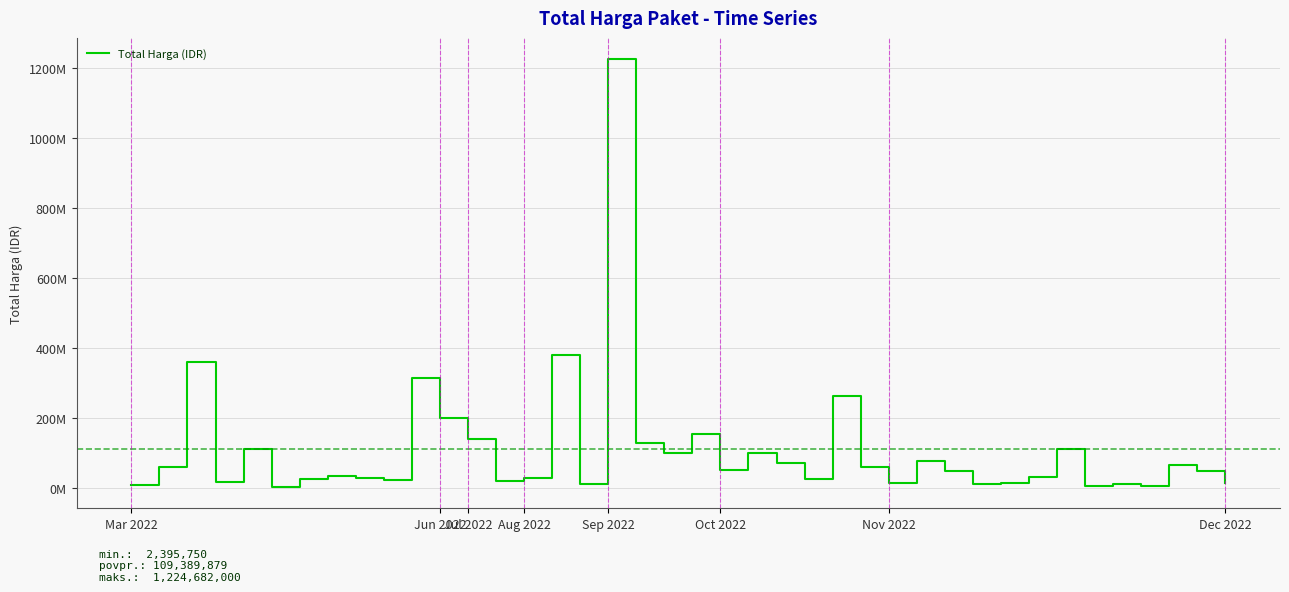

Does the chart have visible grid lines?

Yes